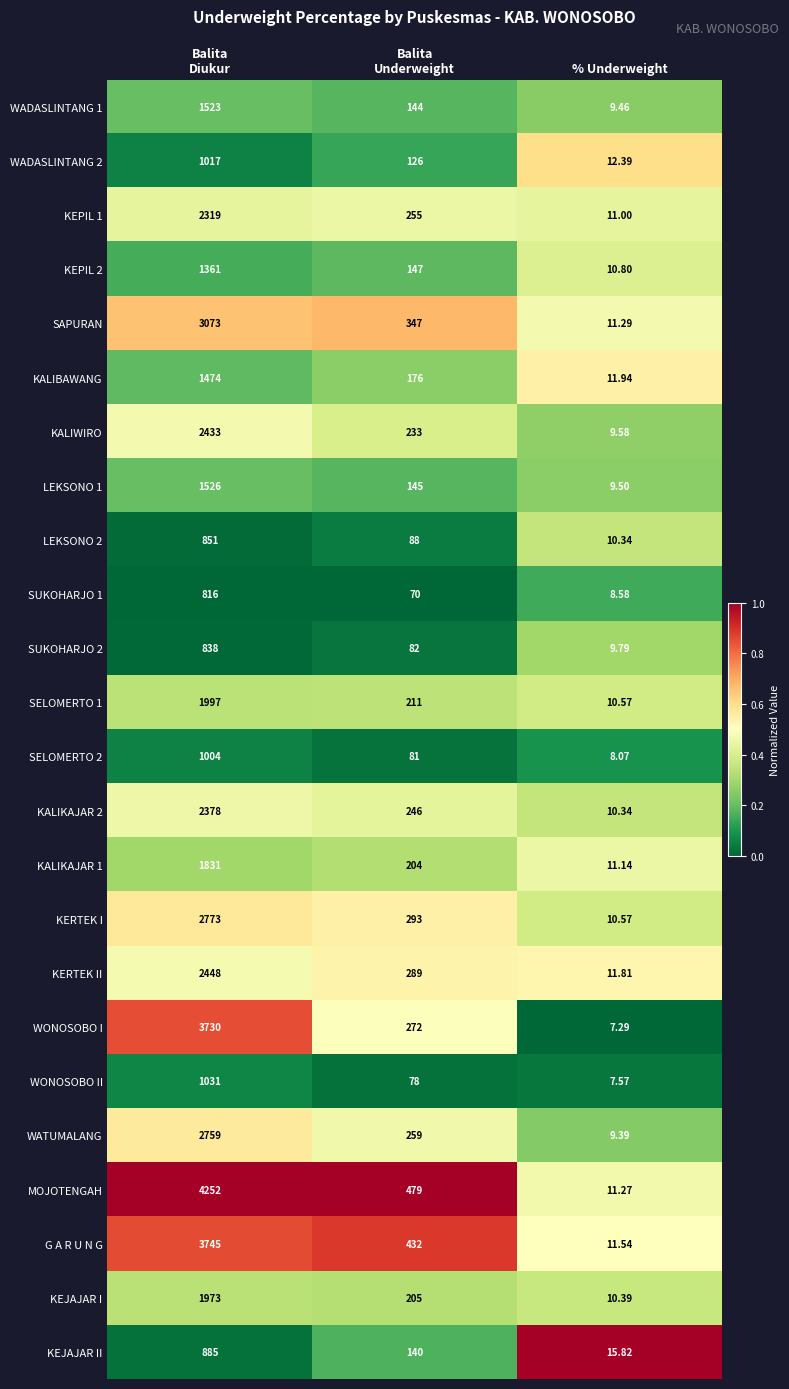

At which label does WADASLINTANG 2 reach its minimum?

% Underweight